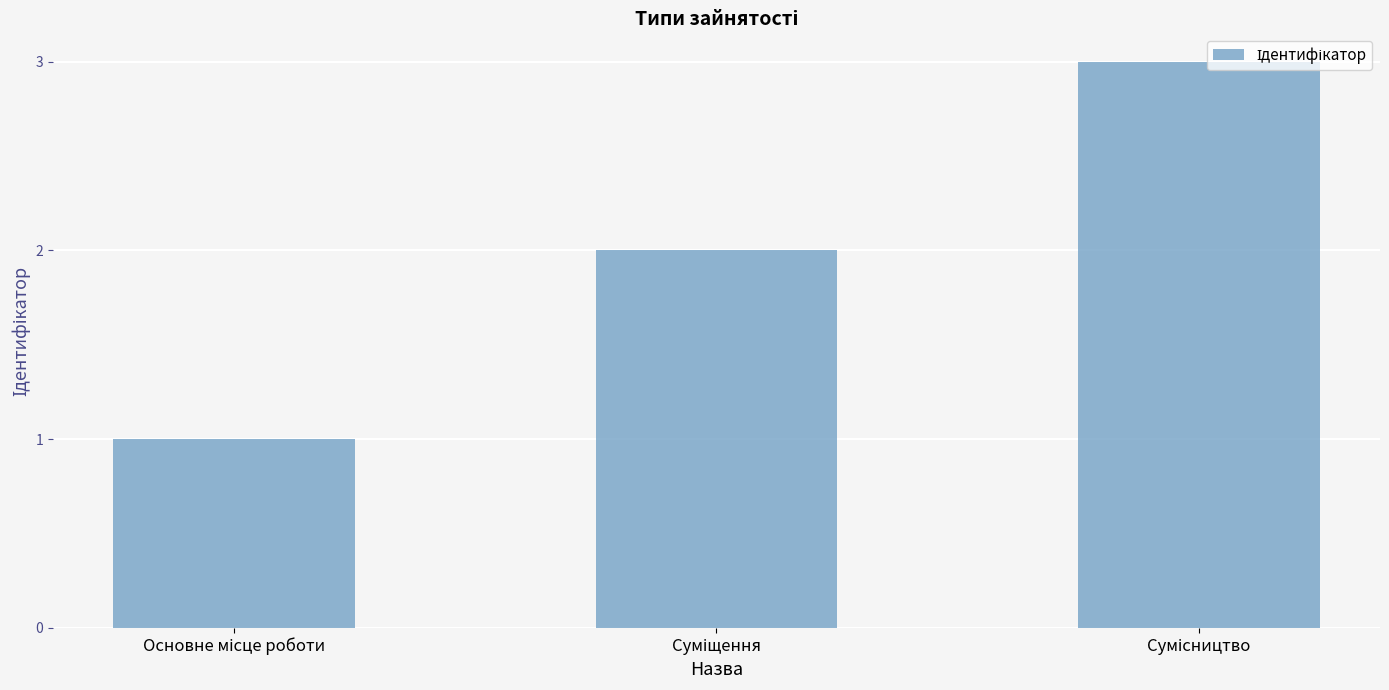

What is the maximum value shown in the chart?

3